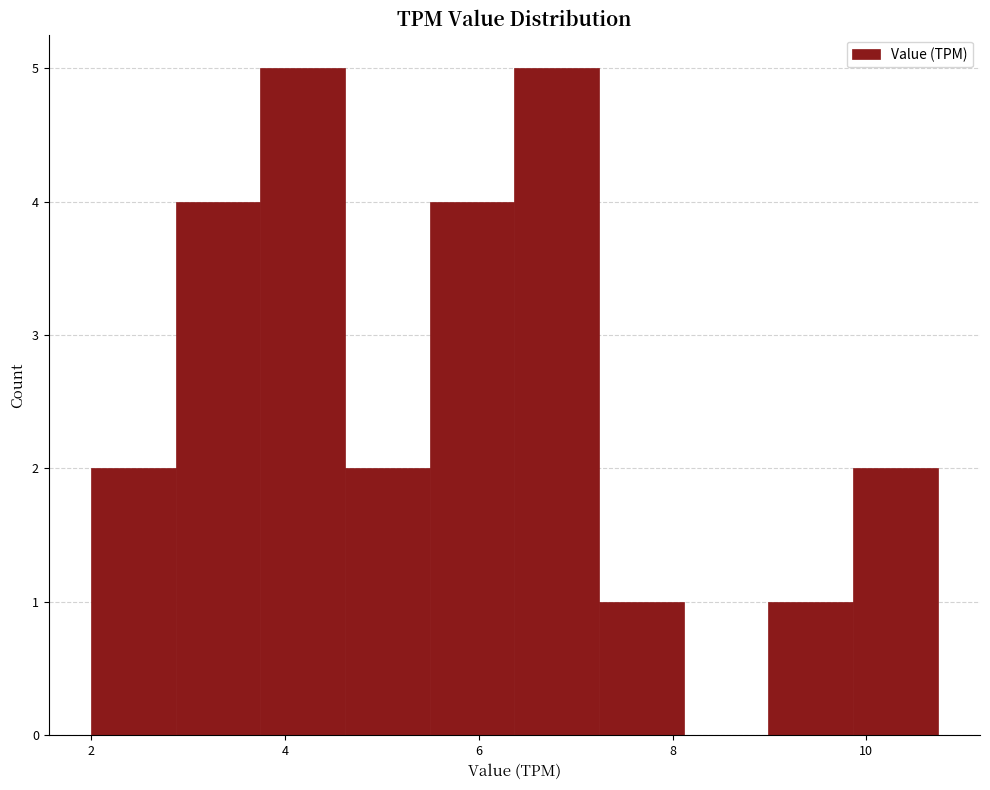

Reading left to right, transcribe this chart: for each bar, give the range it covers on the x-axis and its height. Neither the bar edges nor the heights are printed on the chart, so give them approximately, as read against the axes.

2.0 to 2.8: 2
2.8 to 3.8: 4
3.8 to 4.6: 5
4.6 to 5.4: 2
5.4 to 6.4: 4
6.4 to 7.2: 5
7.2 to 8.2: 1
8.2 to 9.0: 0
9.0 to 9.8: 1
9.8 to 10.8: 2